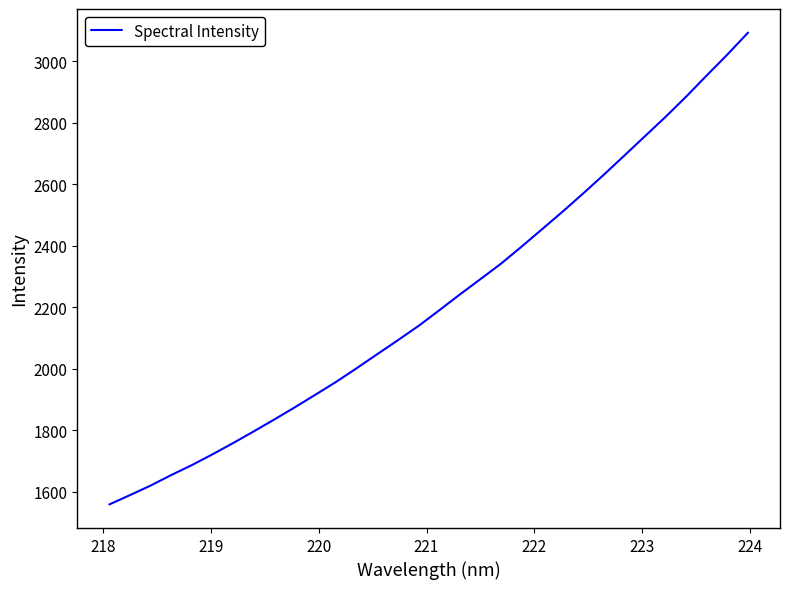

What is the greatest value displayed?

3093.0